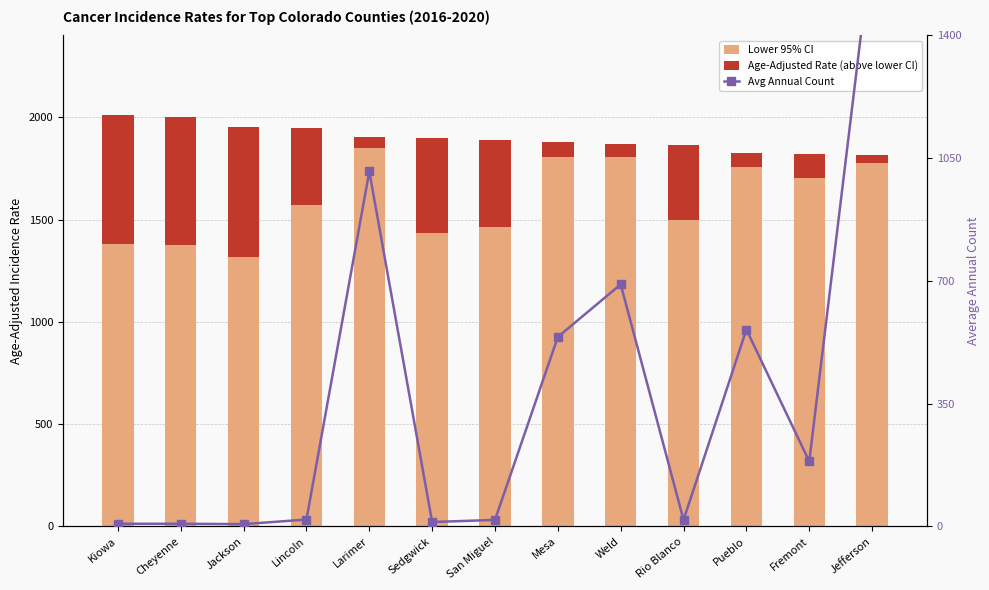

What is the value of the Avg Annual Count bar at the 11th from the left?

561.0